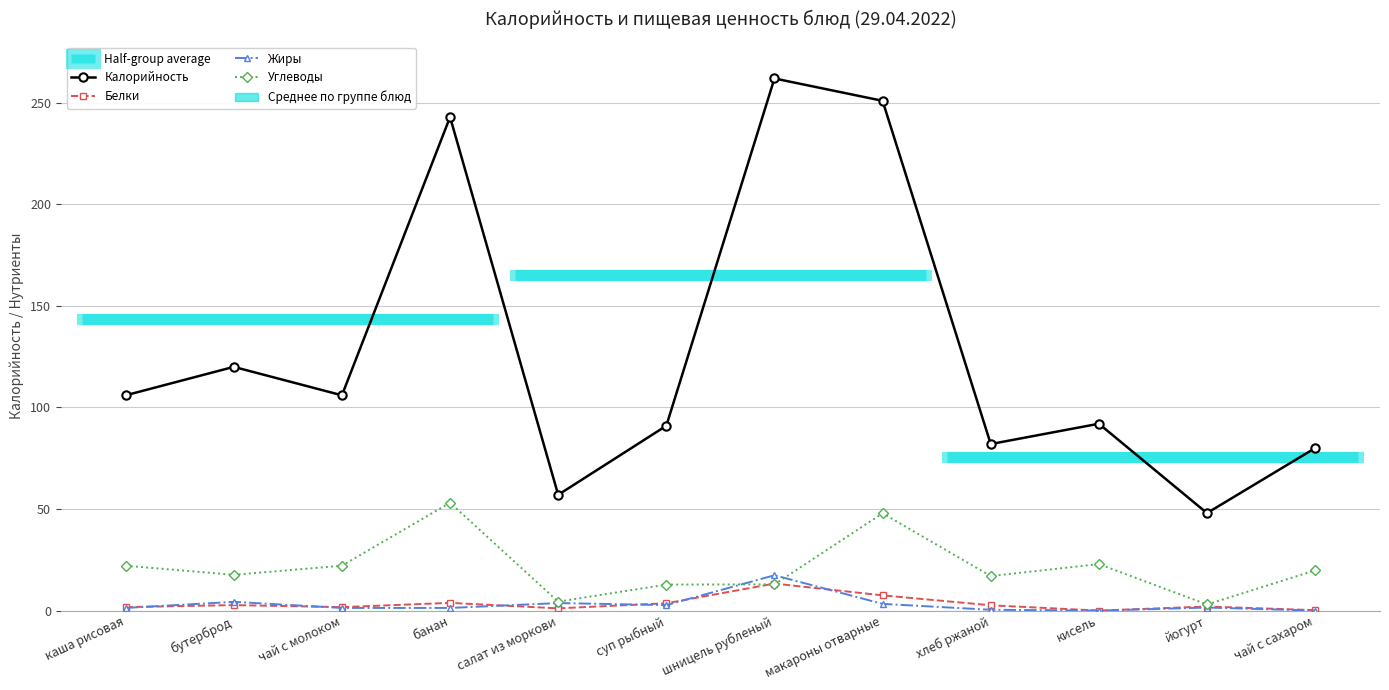

Rank the series at каша рисовая from lowest to highest value.

Жиры, Белки, Углеводы, Калорийность